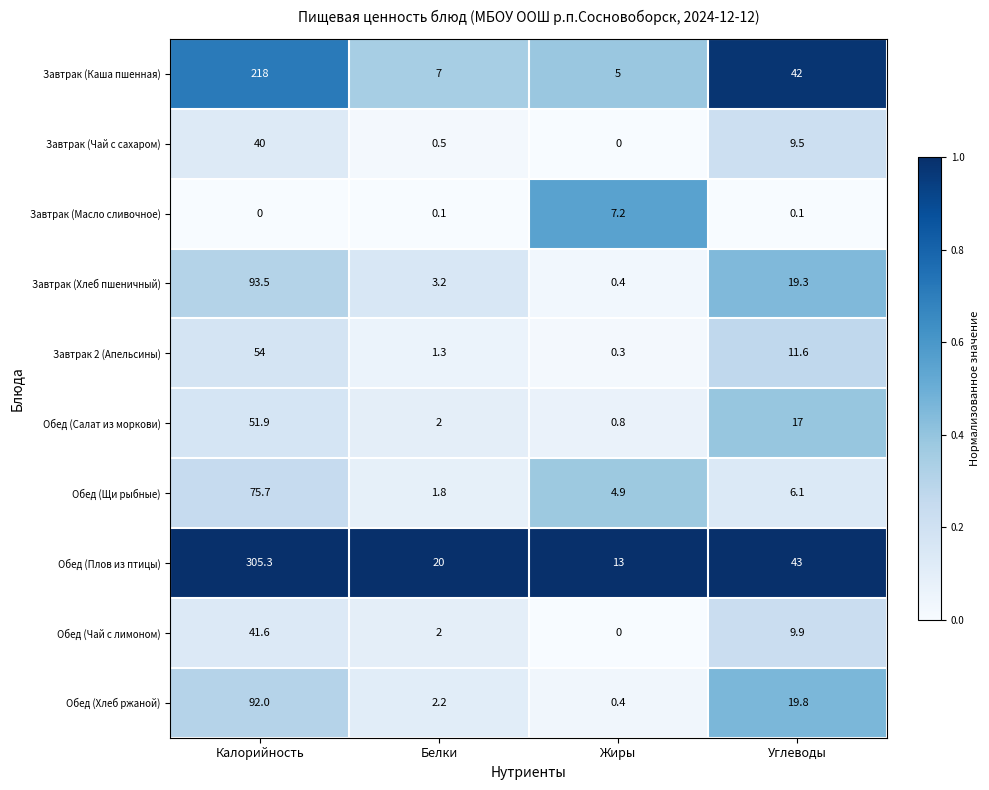

The value of Завтрак (Чай с сахаром) at Белки is 0.2. True or false?

False